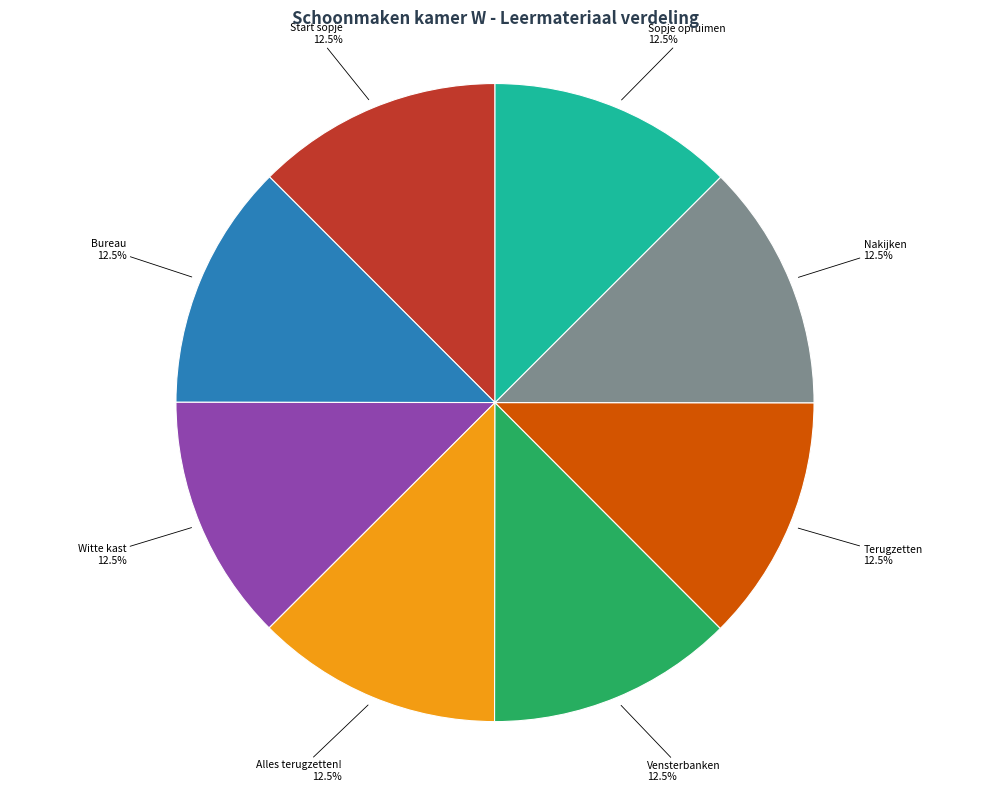

Does any single category account for the majority?

No